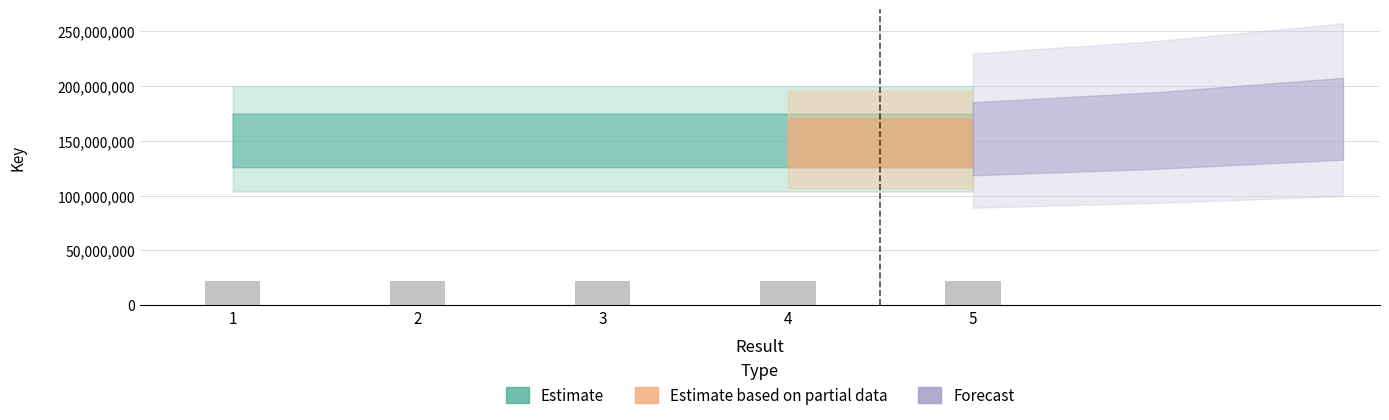

What is the sum of the values at 1 and 3?

44480551.8